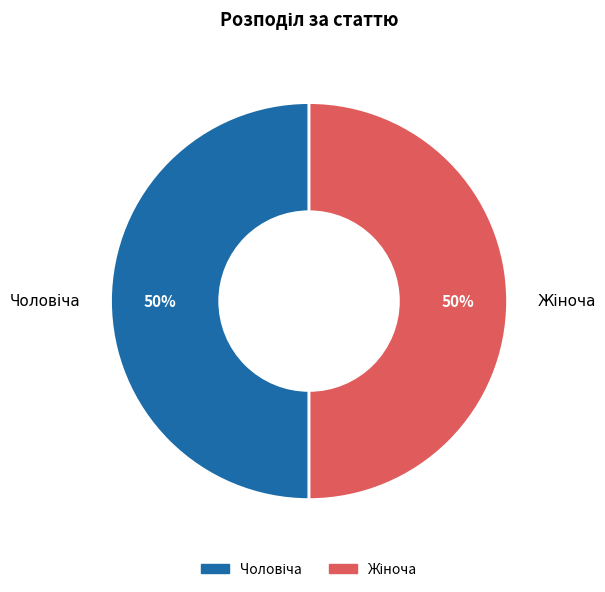

How many slices are in this pie chart?

2